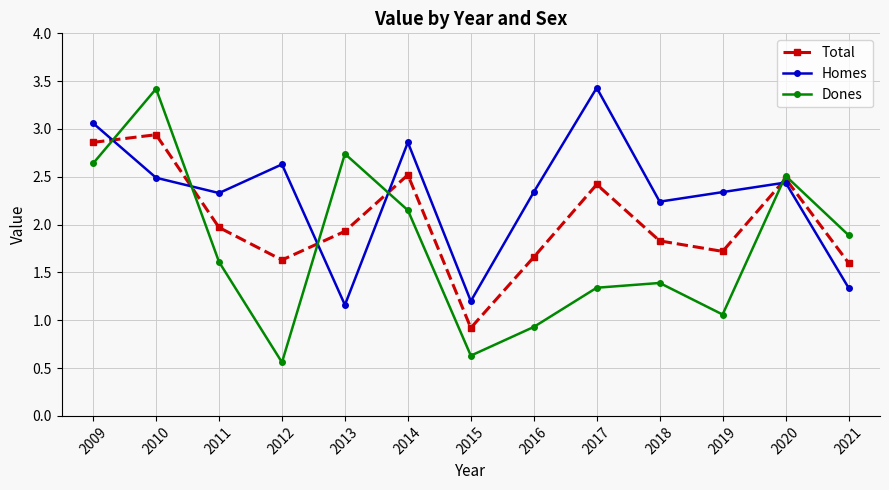

True or false: Total has more than 1 points higher than both neighbors.

True